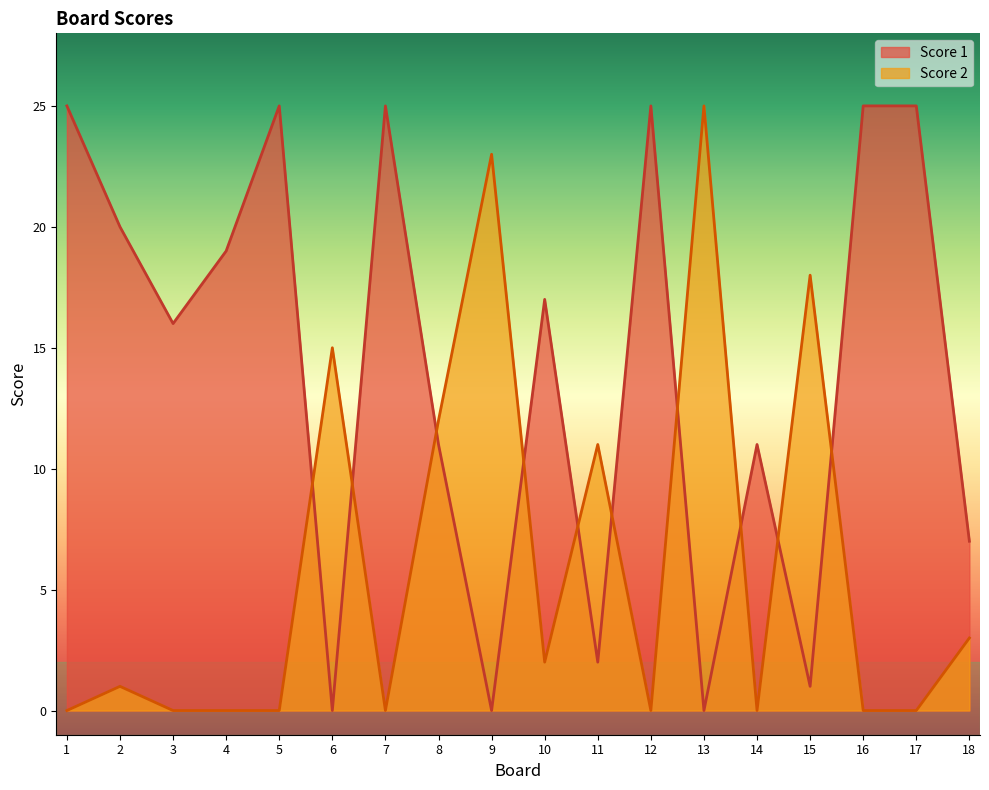

Reading right to left, extract all data points from this chart.

Score 1: 7	25	25	1	11	0	25	2	17	0	11	25	0	25	19	16	20	25
Score 2: 3	0	0	18	0	25	0	11	2	23	12	0	15	0	0	0	1	0